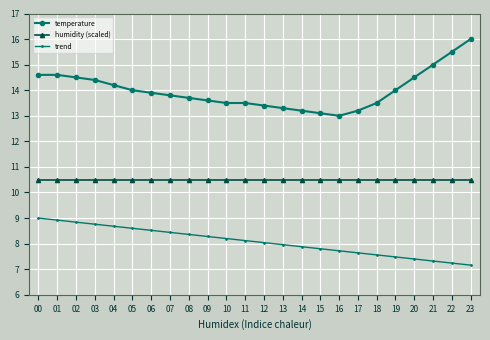

The value of trend at 23 is 12.6. True or false?

False